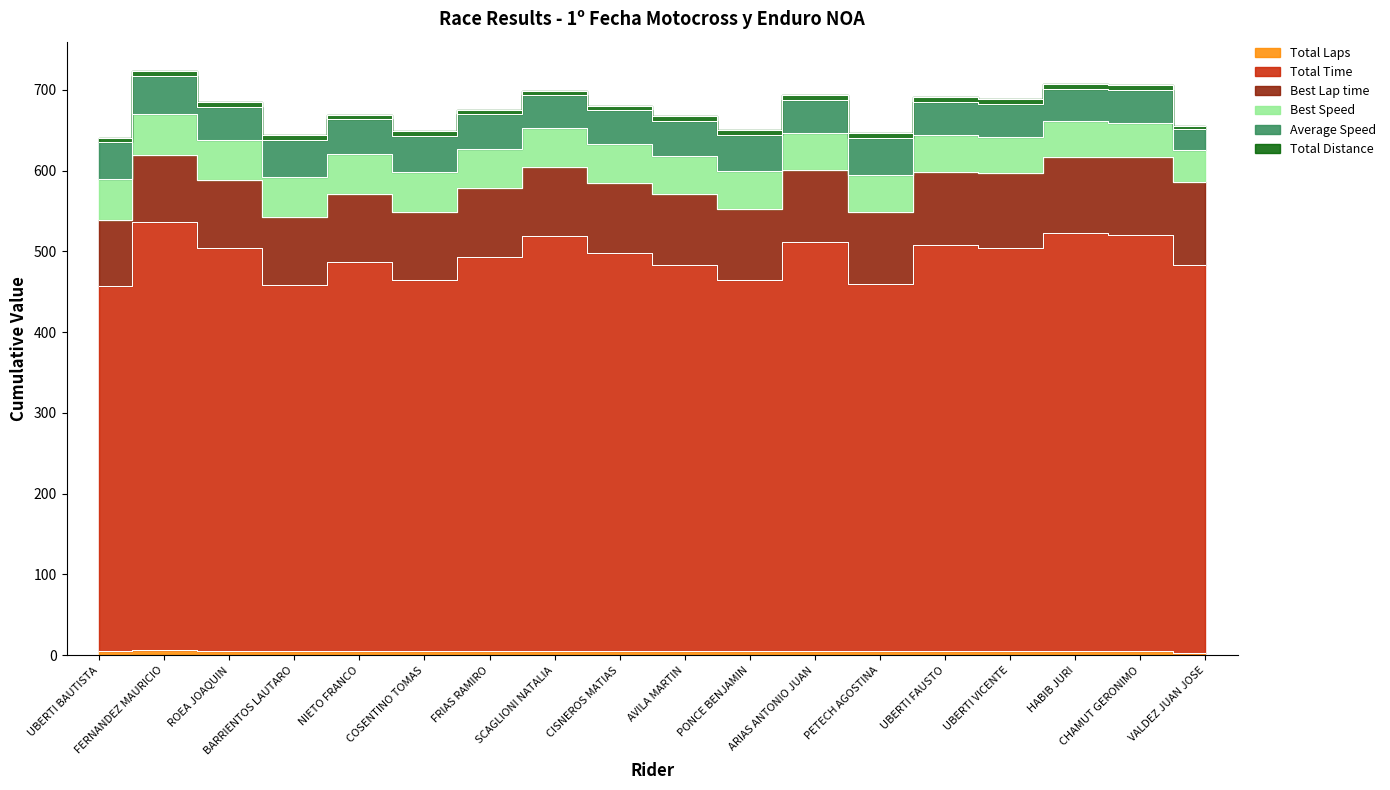

How many lines are shown in the chart?

6